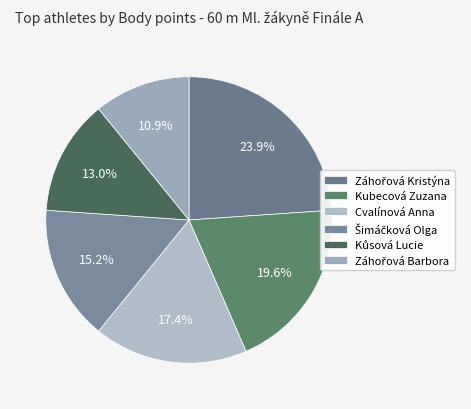

Do Kubecová Zuzana and Cvalínová Anna together represent more than half of the pie?

No